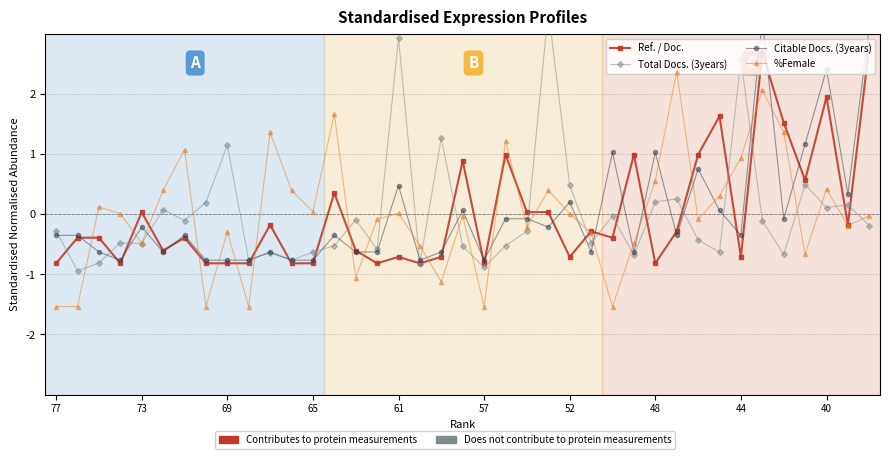

Which category has the lowest value in the Citable Docs. (3years) series?

65